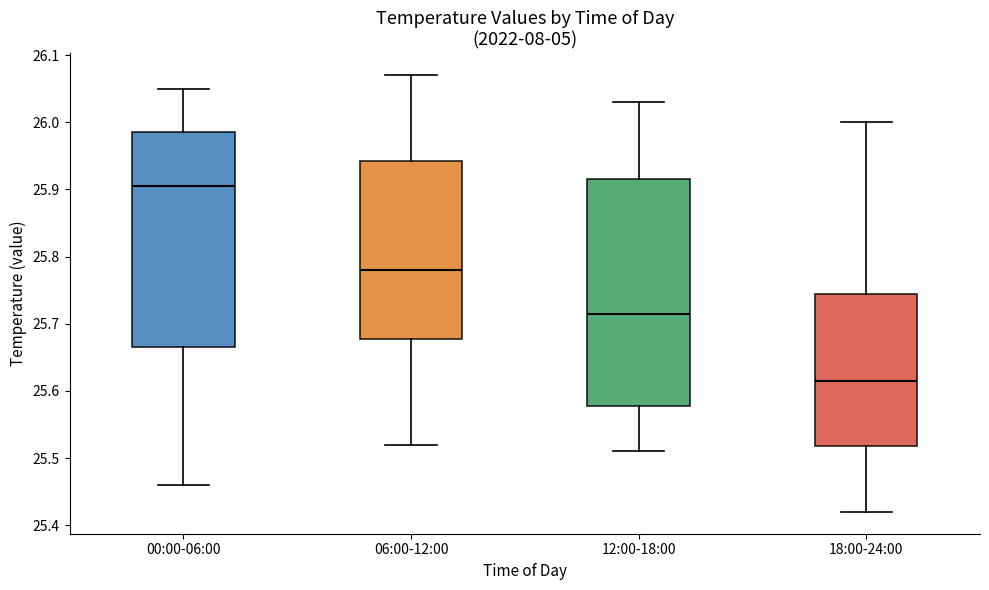

Reading left to right, read every box against the y-axis: the position of its median line, the range the box covers, and the ends of its whiskers. The values are not printed on the chart, so give them approximately, as read against the axis.

00:00-06:00: median 25.91, box 25.67 to 25.99, whiskers 25.46 to 26.05
06:00-12:00: median 25.78, box 25.68 to 25.94, whiskers 25.52 to 26.07
12:00-18:00: median 25.72, box 25.58 to 25.92, whiskers 25.51 to 26.03
18:00-24:00: median 25.62, box 25.52 to 25.75, whiskers 25.42 to 26.00